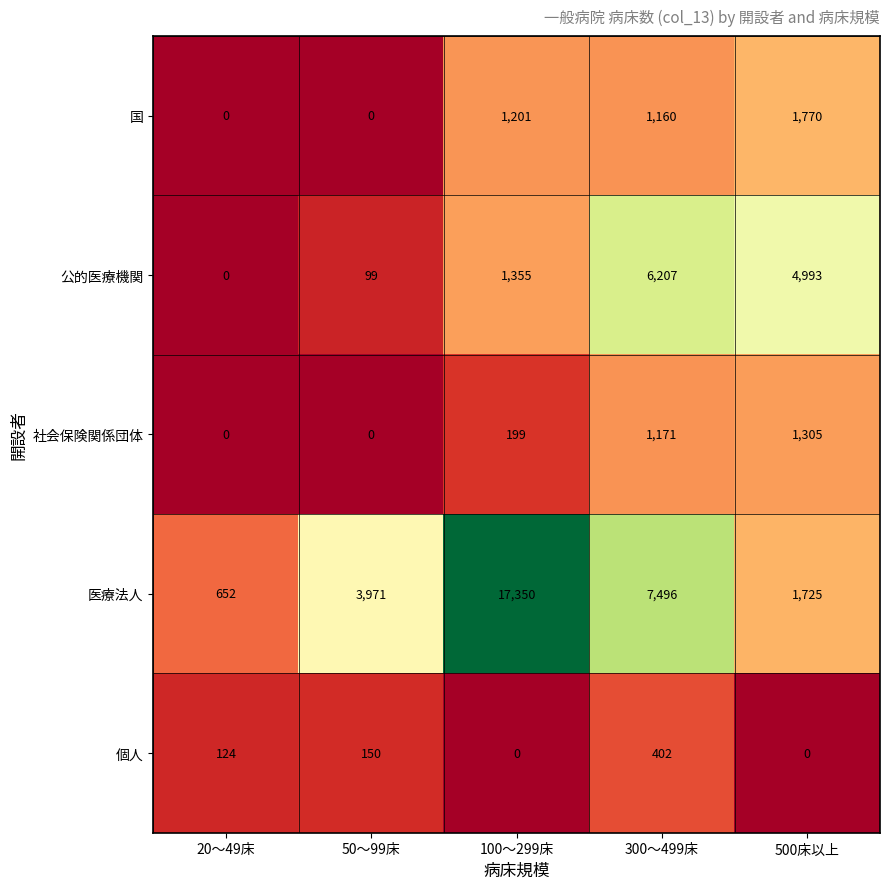

What is the difference between the 国 values at 300～499床 and 500床以上?

610